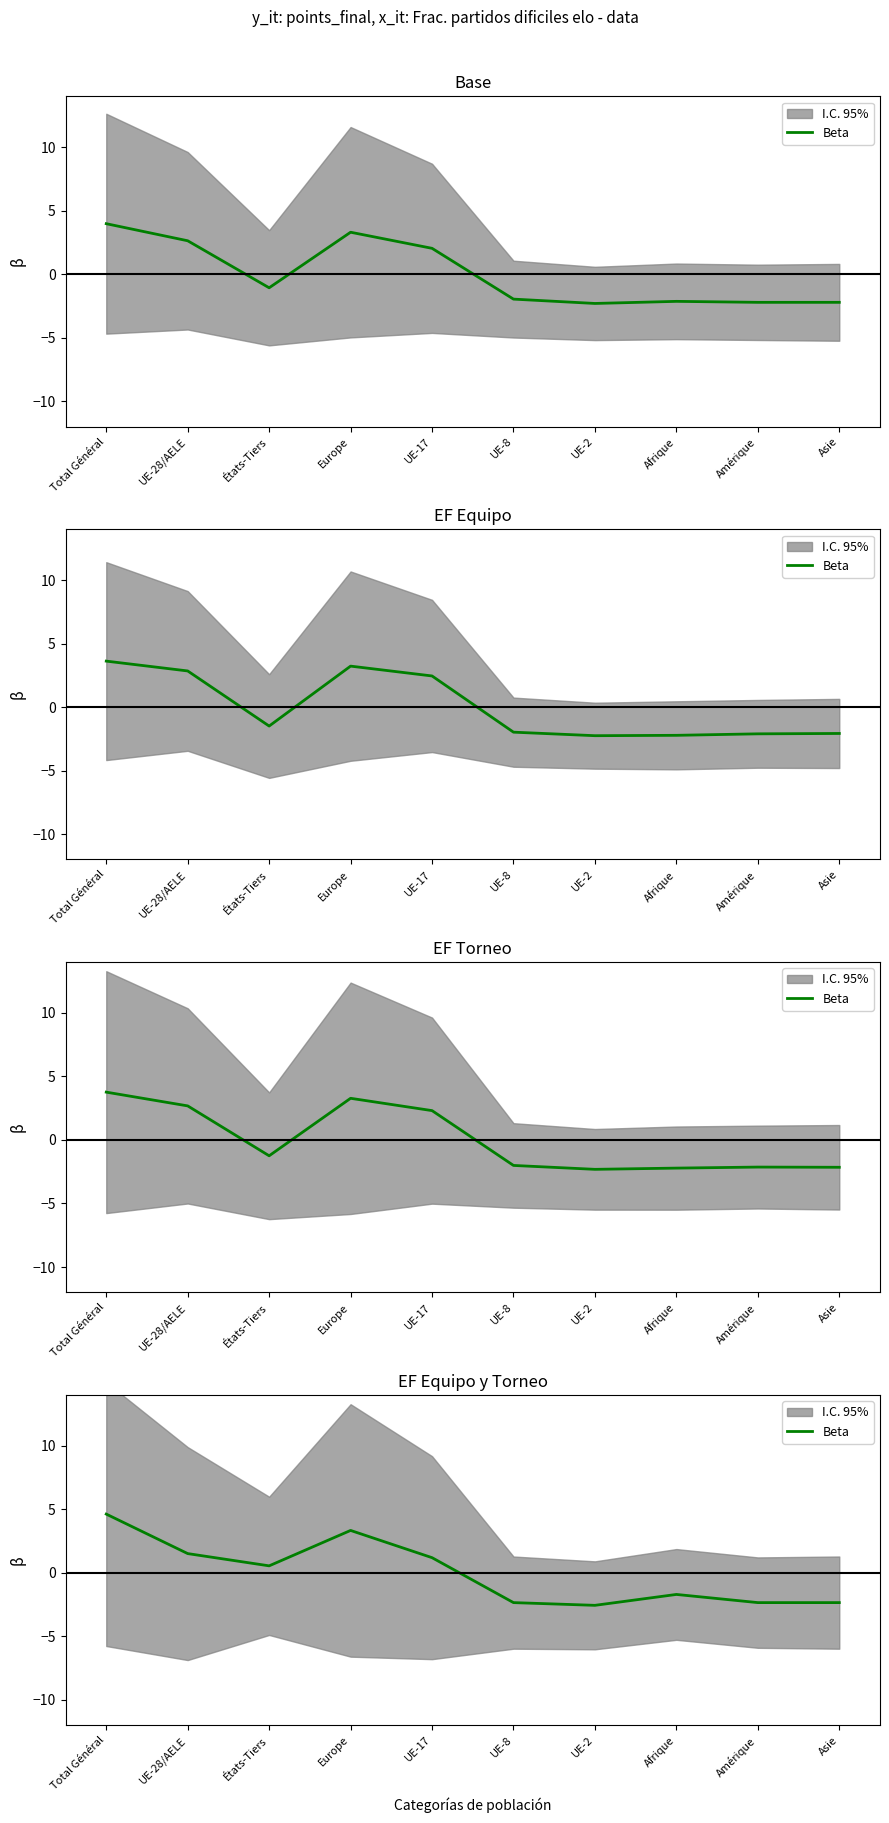

How many categories are shown in the chart?

10